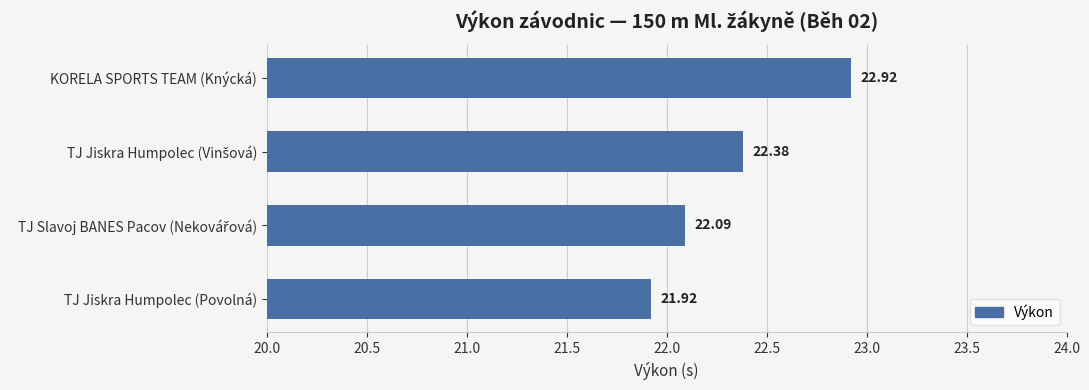

What is the change in value from TJ Jiskra Humpolec (Povolná) to KORELA SPORTS TEAM (Knýcká)?

+1.0